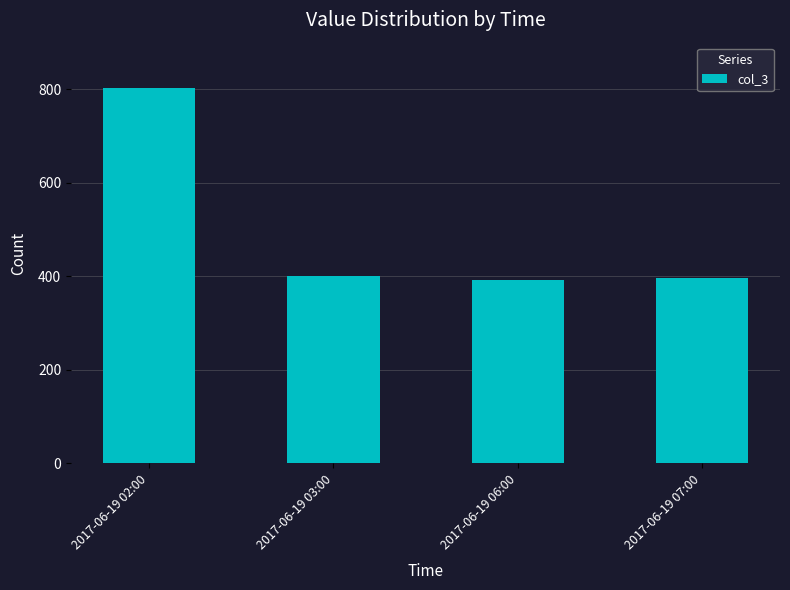

Reading right to left, transcribe all the data shown in this chart.

2017-06-19 07:00=396	2017-06-19 06:00=392	2017-06-19 03:00=401	2017-06-19 02:00=804